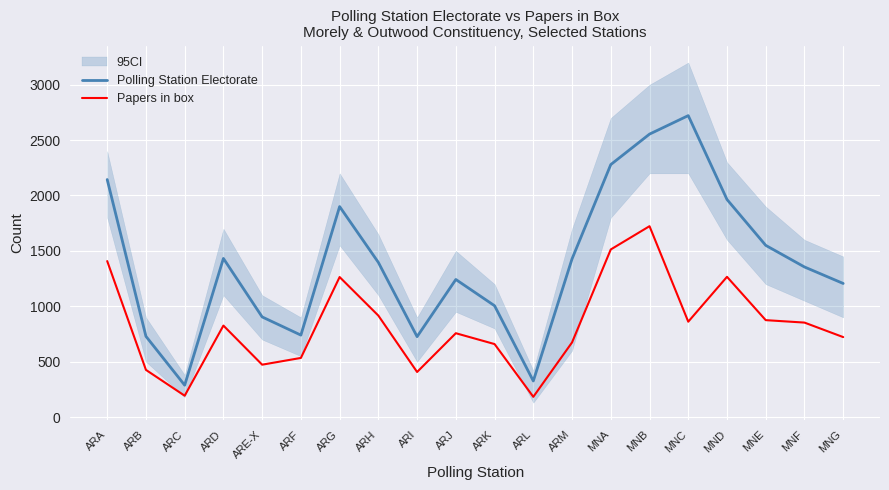

At which category does Polling Station Electorate reach its first local valley?

ARC